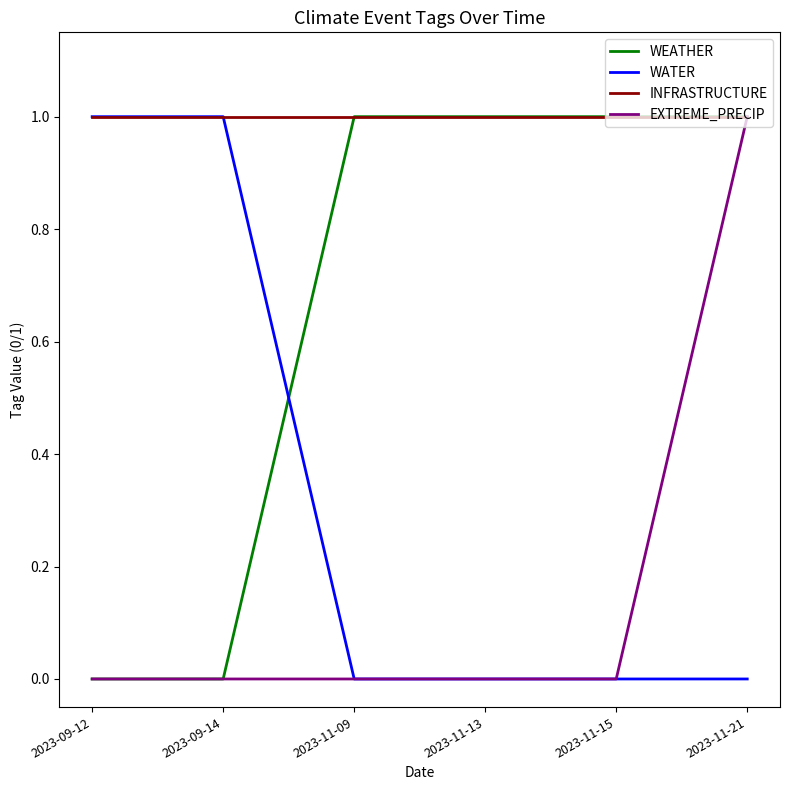

What position from the right is 2023-09-14?

5